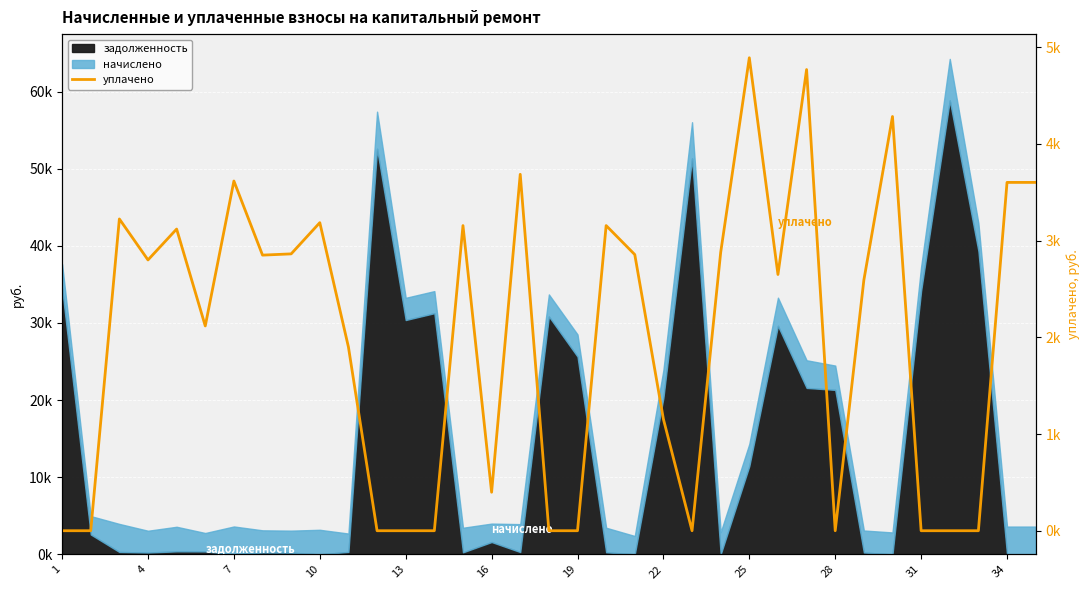

How many positive values are there?

23